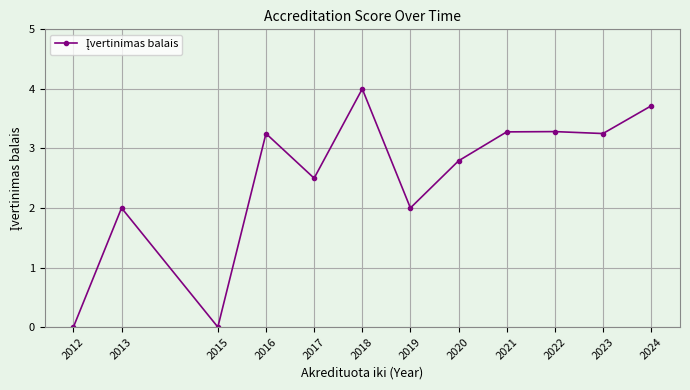

What is the difference between the second highest and second lowest values?

3.7